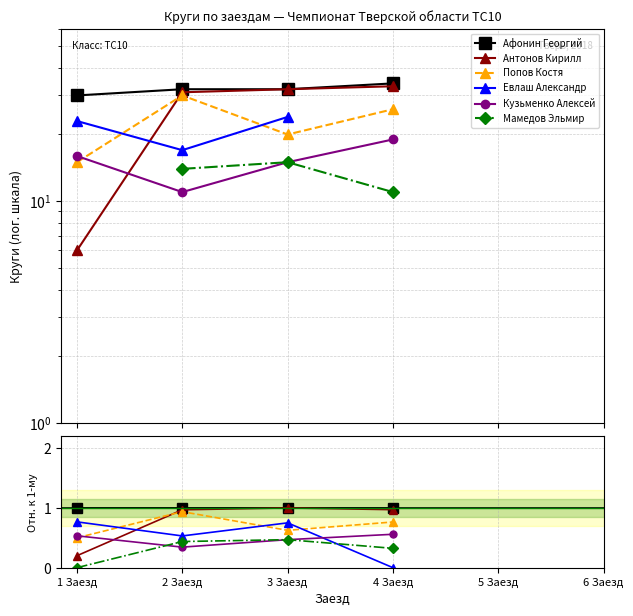

True or false: Мамедов Эльмир and Афонин Георгий cross at least once.

False